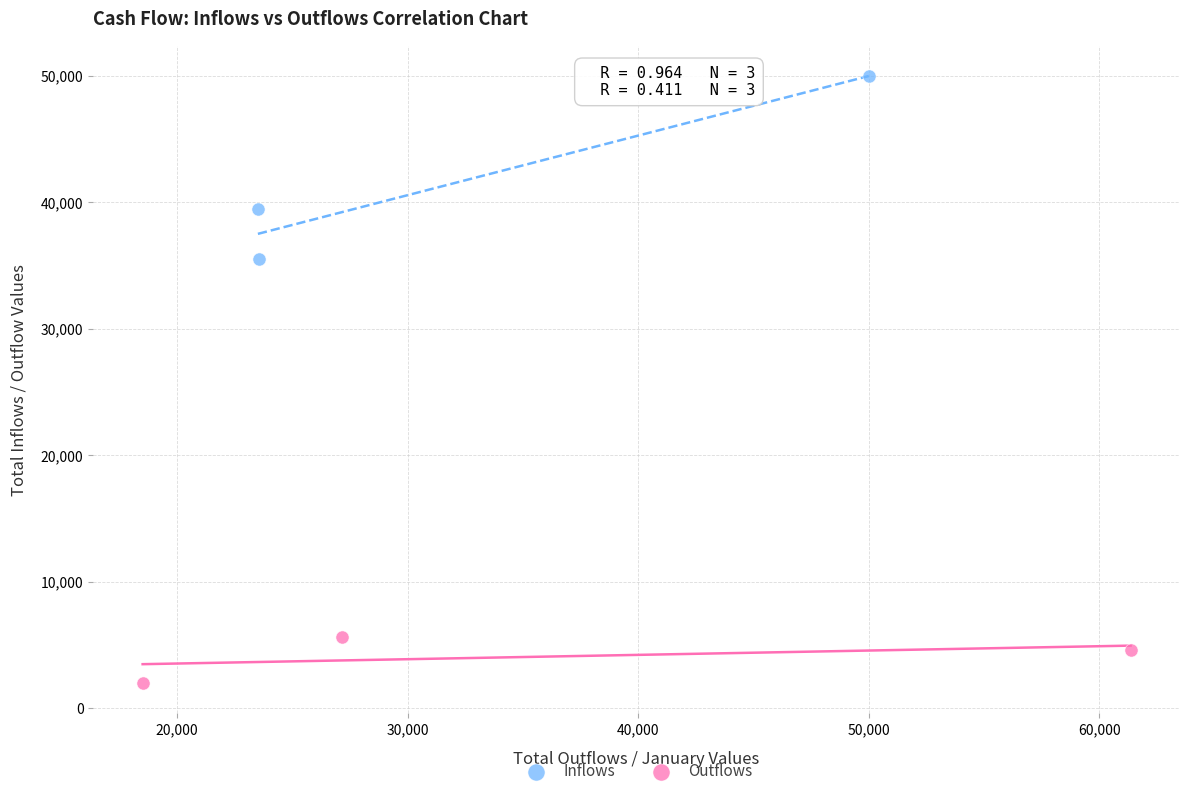

What are all the series names shown in the legend?

Inflows, Outflows